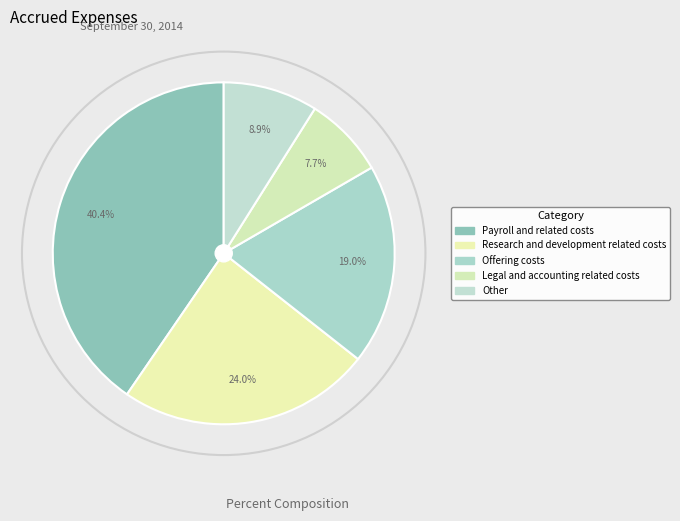

The Legal and accounting related costs slice represents 8% of the pie. True or false?

True